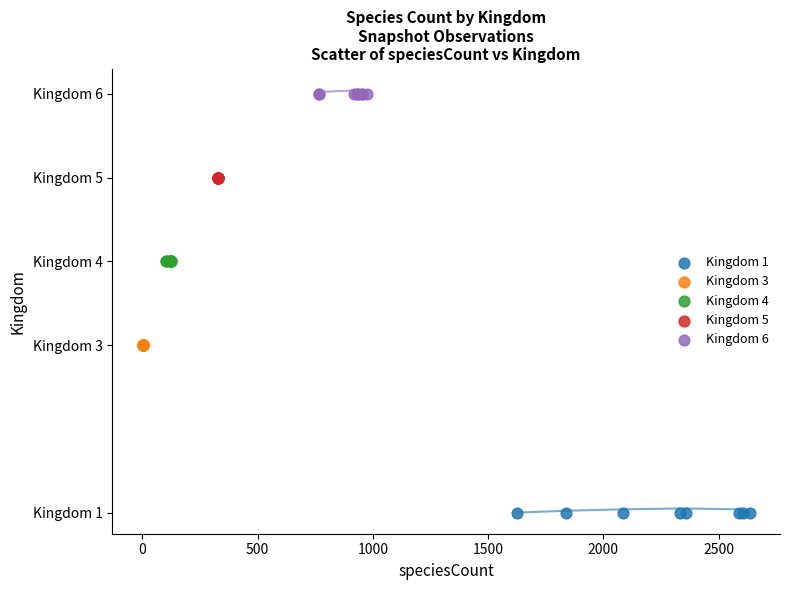

What are all the series names shown in the legend?

Kingdom 1, Kingdom 3, Kingdom 4, Kingdom 5, Kingdom 6